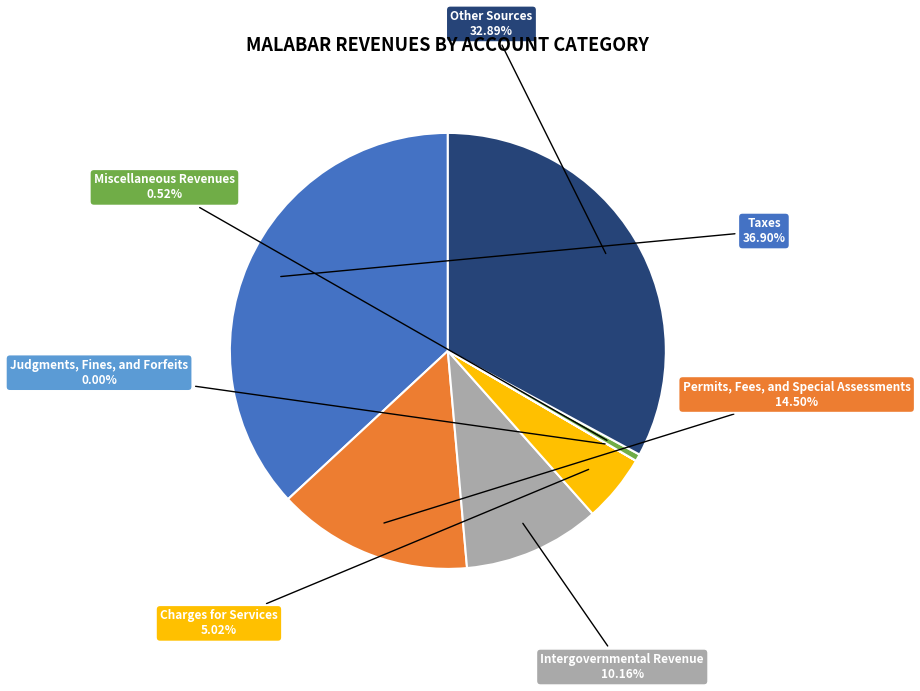

Is there a majority slice in this chart?

No